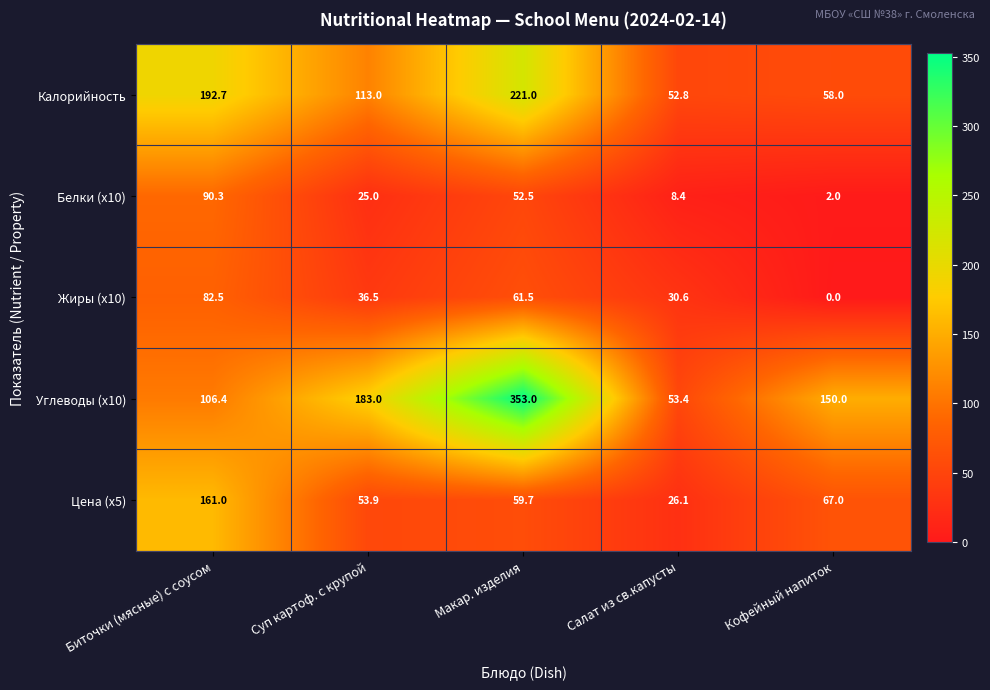

How many data points in Цена (x5) are above 59?

3